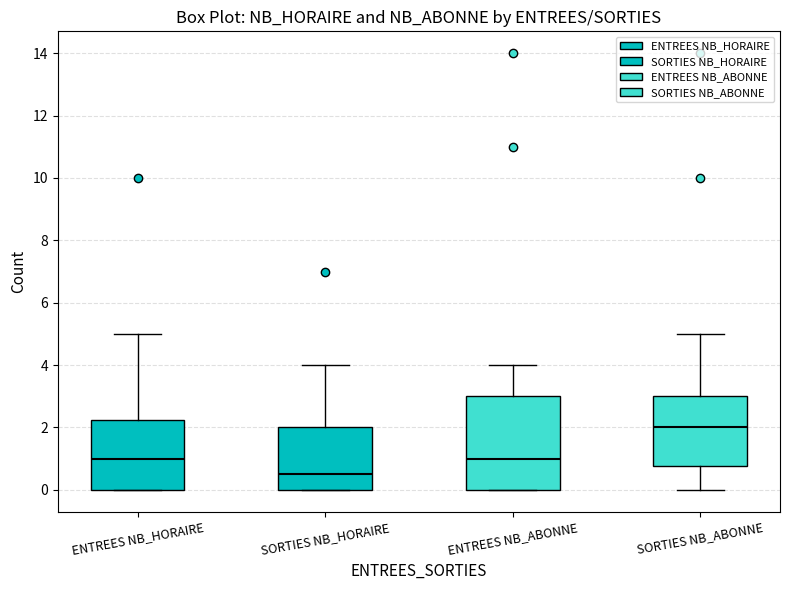

Which box has the lowest median line?

SORTIES NB_HORAIRE